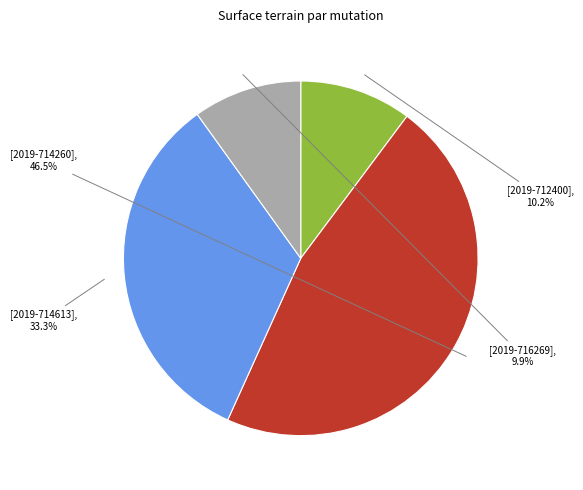

Does any single category account for the majority?

No